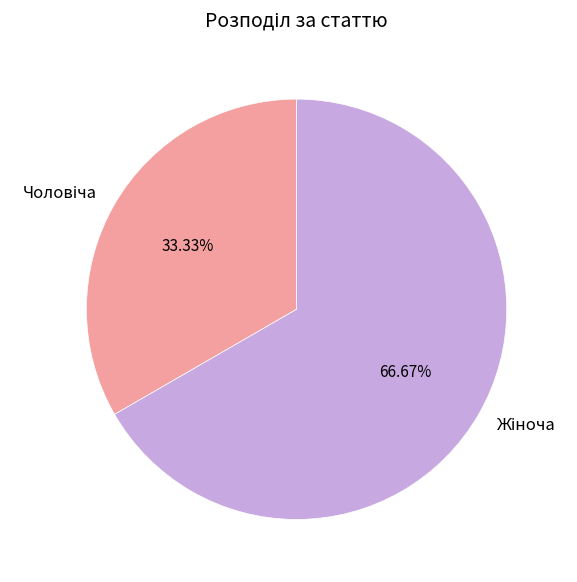

Does any single category account for the majority?

Yes